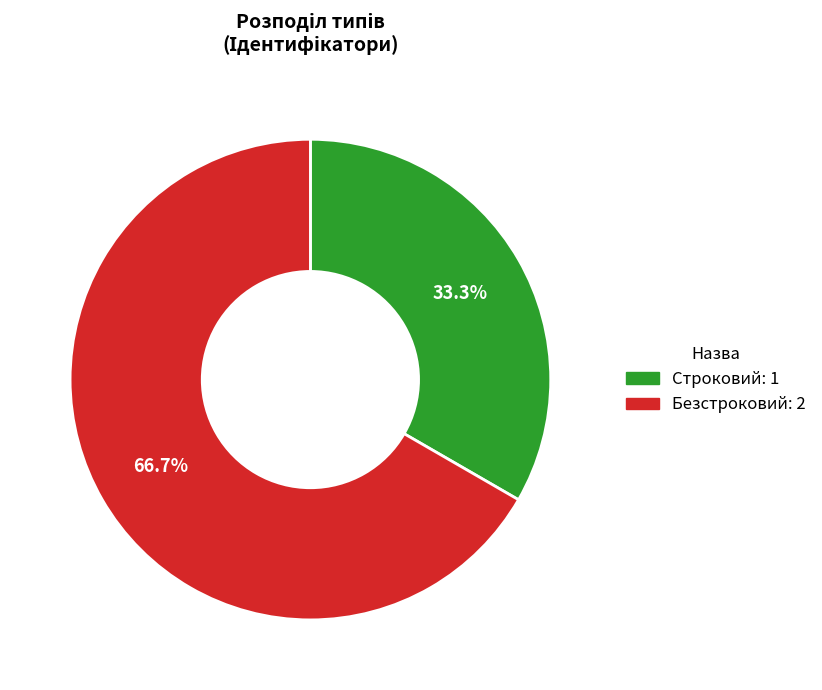

Approximately how many times larger is the value at Строковий: 1 compared to Безстроковий: 2?

0.5